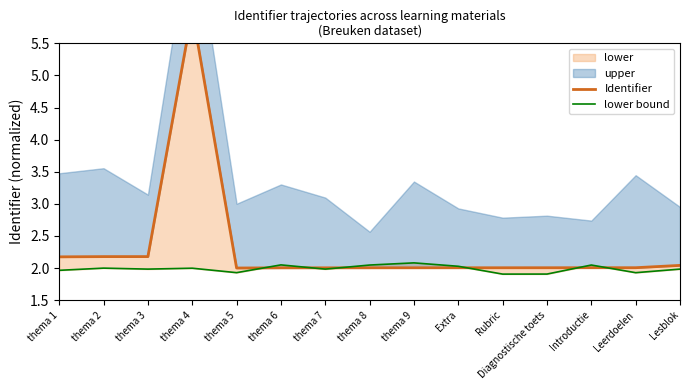

What position from the left is Lesblok?

15